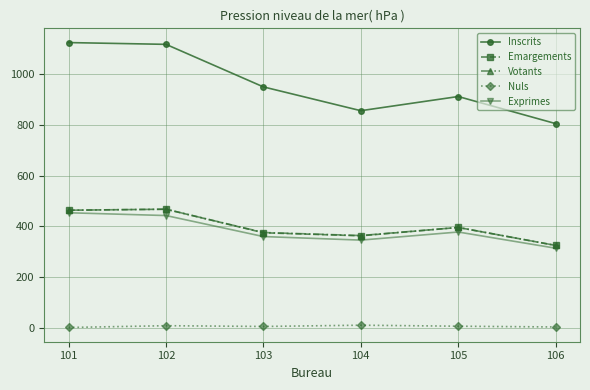

How many interior local valleys does the Emargements series have?

1